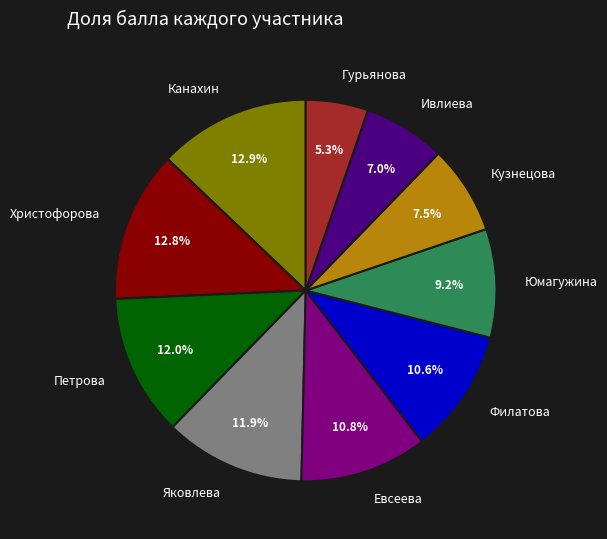

What percentage is the Юмагужина slice, to the nearest percent?

9%